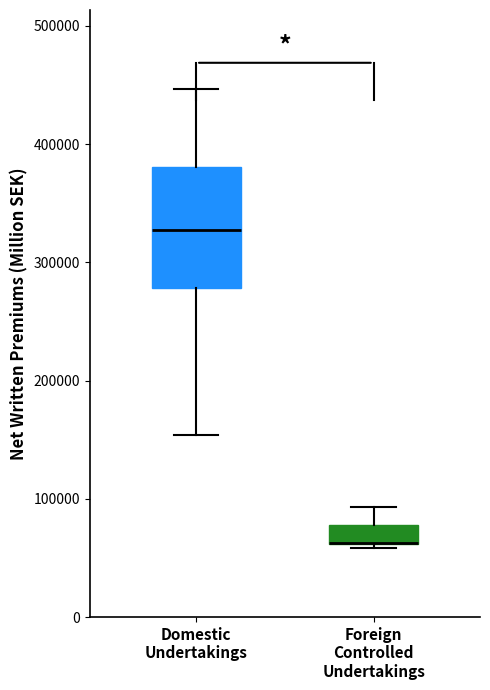

Reading left to right, read every box against the y-axis: the position of its median line, the range the box covers, and the ends of its whiskers. The values are not printed on the chart, so give them approximately, as read against the axis.

Domestic Undertakings: median 330000, box 280000 to 380000, whiskers 150000 to 450000
Foreign Controlled Undertakings: median 60000 (drawn on the box's lower edge), box 60000 to 80000, whiskers 60000 (just below the box's lower edge) to 90000